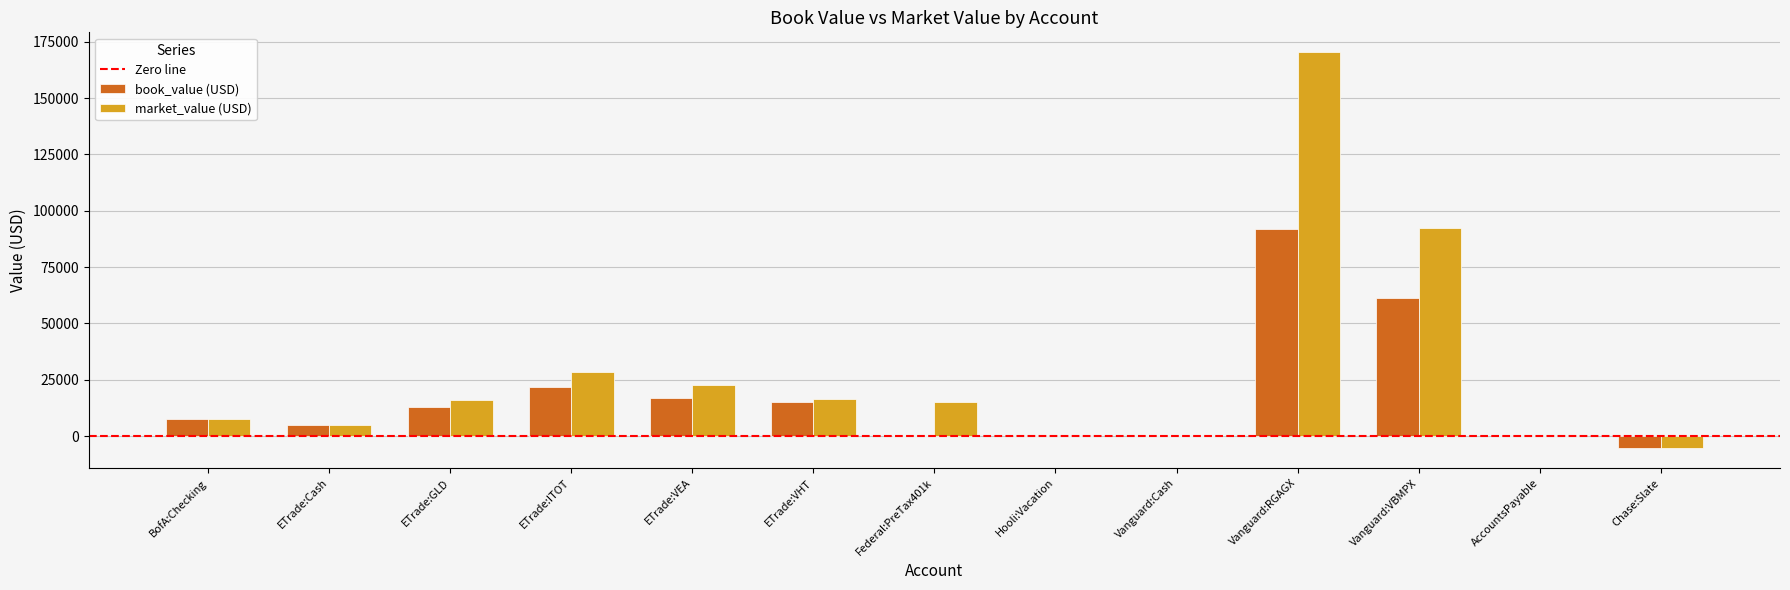

At which label is market_value (USD) closest to 82493?

Vanguard:VBMPX